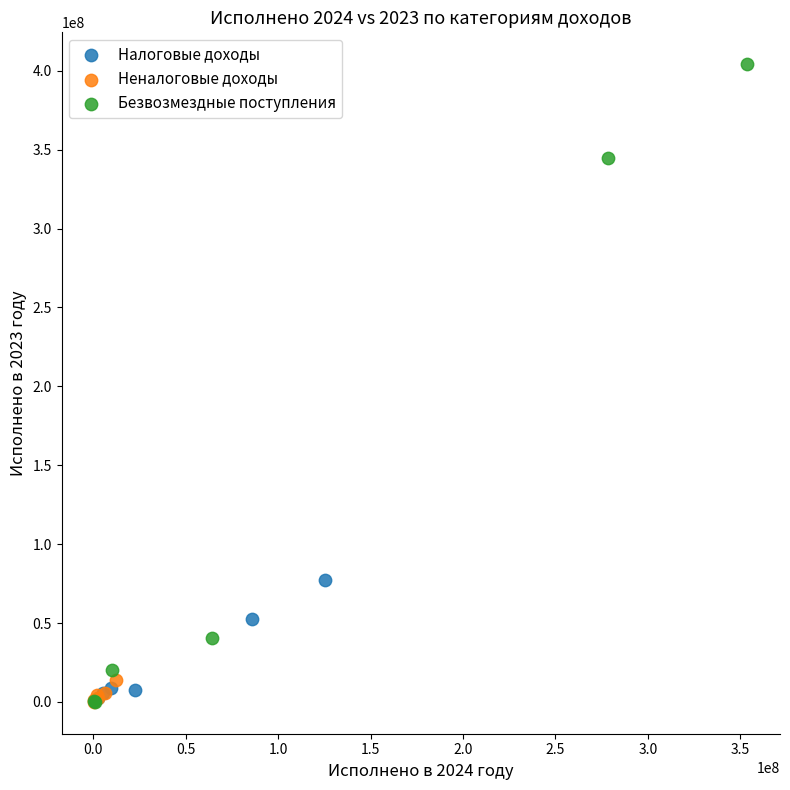

Which series has the largest Y range (max minus min)?

Безвозмездные поступления